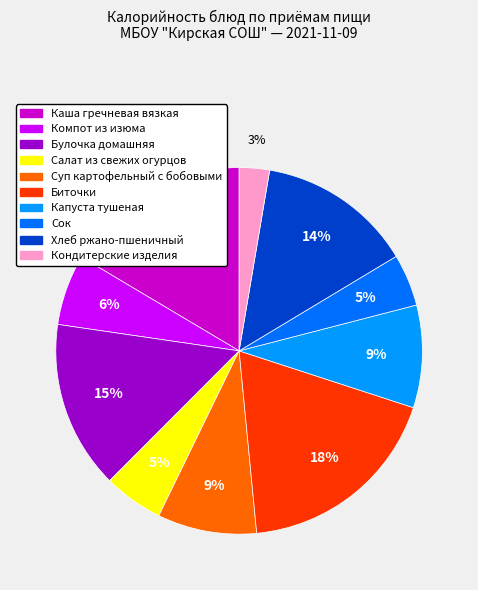

True or false: Сок accounts for 5% of the total.

True